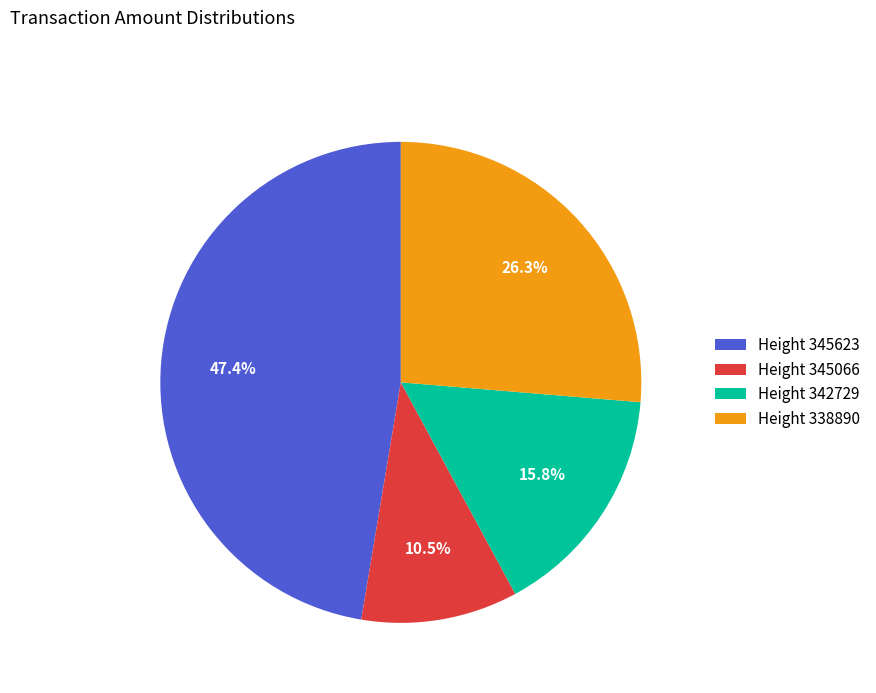

What is the ratio of the value at Height 338890 to the value at Height 342729?

1.7